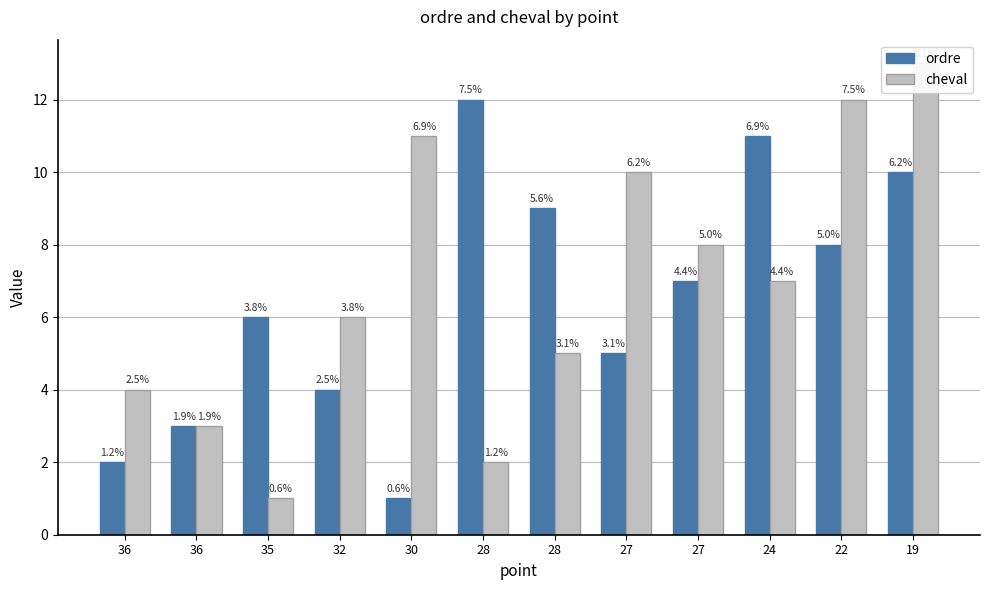

The value of cheval at 35 is 1. True or false?

True